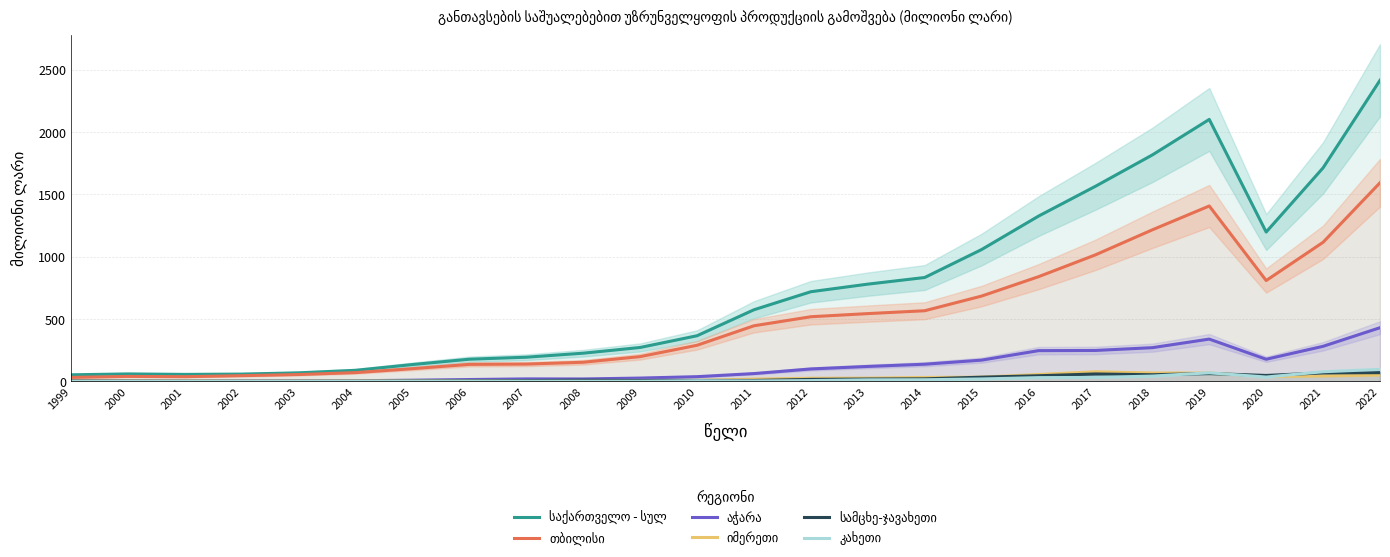

Reading left to right, transcribe all the data shown in this chart.

საქართველო - სულ: 52.2	59.3	55.5	58.0	68.1	88.3	134.6	177.4	193.5	225.7	271.5	365.6	574.0	718.7	779.6	832.8	1057.1	1325.3	1564.5	1816.1	2101.1	1197.6	1712.6	2414.9
თბილისი: 31.5	39.3	37.2	45.2	54.4	69.9	101.6	135.9	138.4	153.0	198.1	289.2	445.6	518.1	543.2	566.2	683.9	839.3	1014.5	1215.3	1406.6	808.4	1115.5	1592.9
აჭარა: 4.8	5.4	3.3	3.5	3.4	4.7	8.9	14.3	19.4	18.8	26.0	37.3	62.1	99.3	119.3	137.2	170.0	246.1	247.6	270.0	338.7	177.1	280.9	430.1
იმერეთი: 4.2	3.8	3.9	2.2	2.6	3.2	4.9	5.2	5.9	6.3	7.0	7.3	17.6	24.5	25.5	30.8	33.2	54.6	76.3	66.4	66.1	39.5	43.5	50.9
სამცხე-ჯავახეთი: 2.5	1.2	0.6	0.3	0.7	0.5	3.4	4.5	6.1	8.8	6.4	7.1	6.9	15.3	18.2	19.9	33.1	44.6	59.0	52.7	62.4	47.0	67.5	69.5
კახეთი: 0.4	0.4	0.6	0.3	0.4	0.4	1.0	1.1	0.8	0.7	0.8	4.7	2.7	6.0	11.8	12.6	19.0	29.7	31.1	42.1	68.3	34.2	76.8	95.7